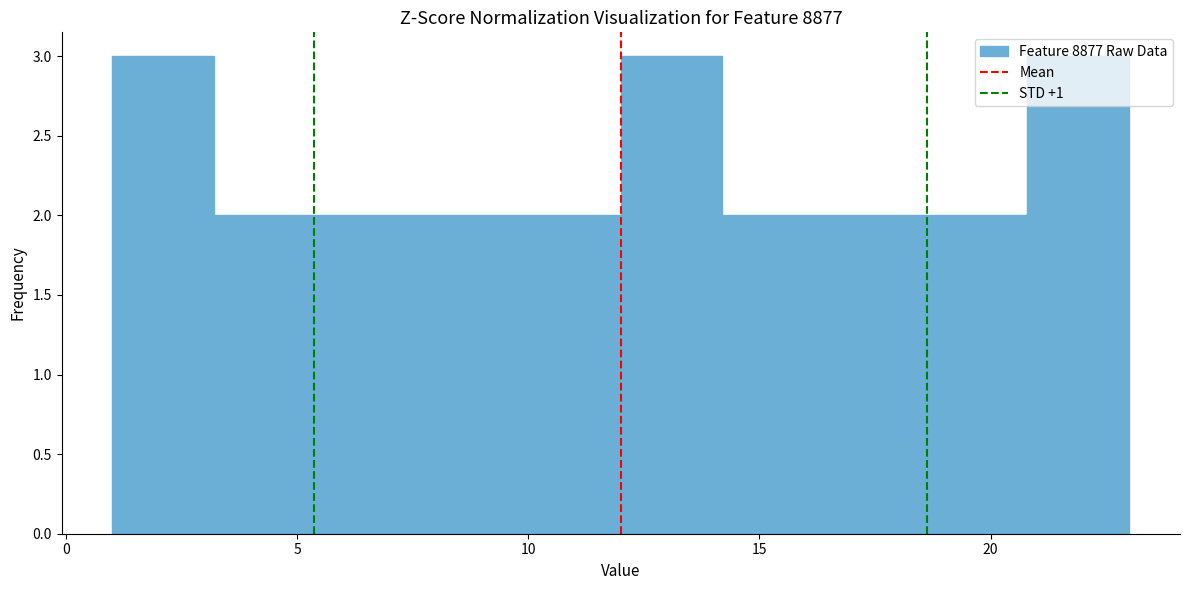

Reading left to right, transcribe this chart: for each bar, give the range it covers on the x-axis and its height. Neither the bar edges nor the heights are printed on the chart, so give them approximately, as read against the axes.

1.0 to 3.2: 3
3.2 to 5.4: 2
5.4 to 7.6: 2
7.6 to 9.8: 2
9.8 to 12.0: 2
12.0 to 14.2: 3
14.2 to 16.4: 2
16.4 to 18.6: 2
18.6 to 20.8: 2
20.8 to 23.0: 3